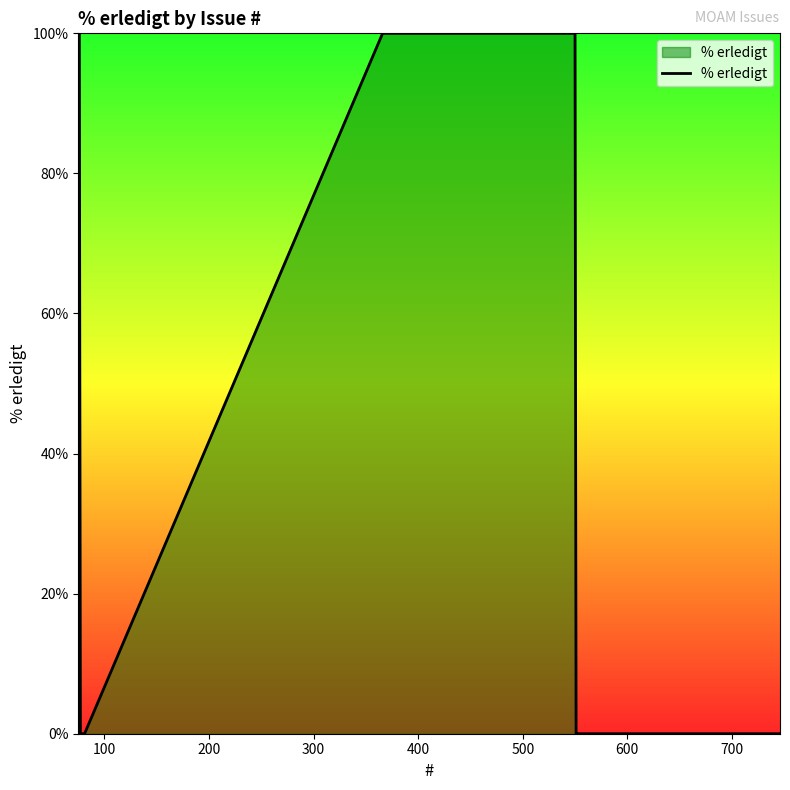

What is the maximum value shown in the chart?

100